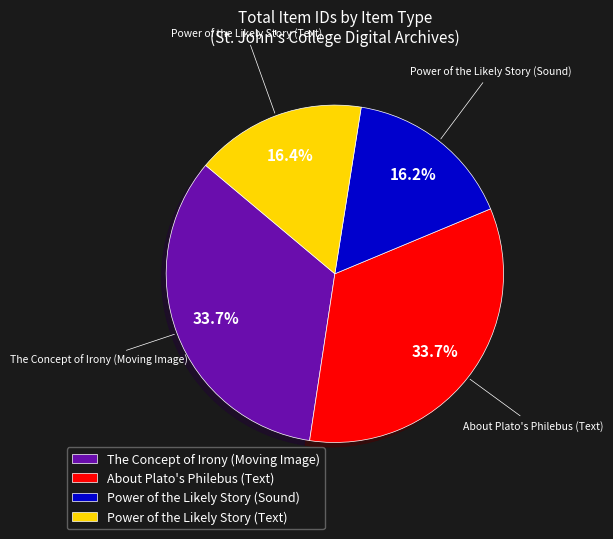

To the nearest percent, what percentage of the pie is Power of the Likely Story (Text)?

16%